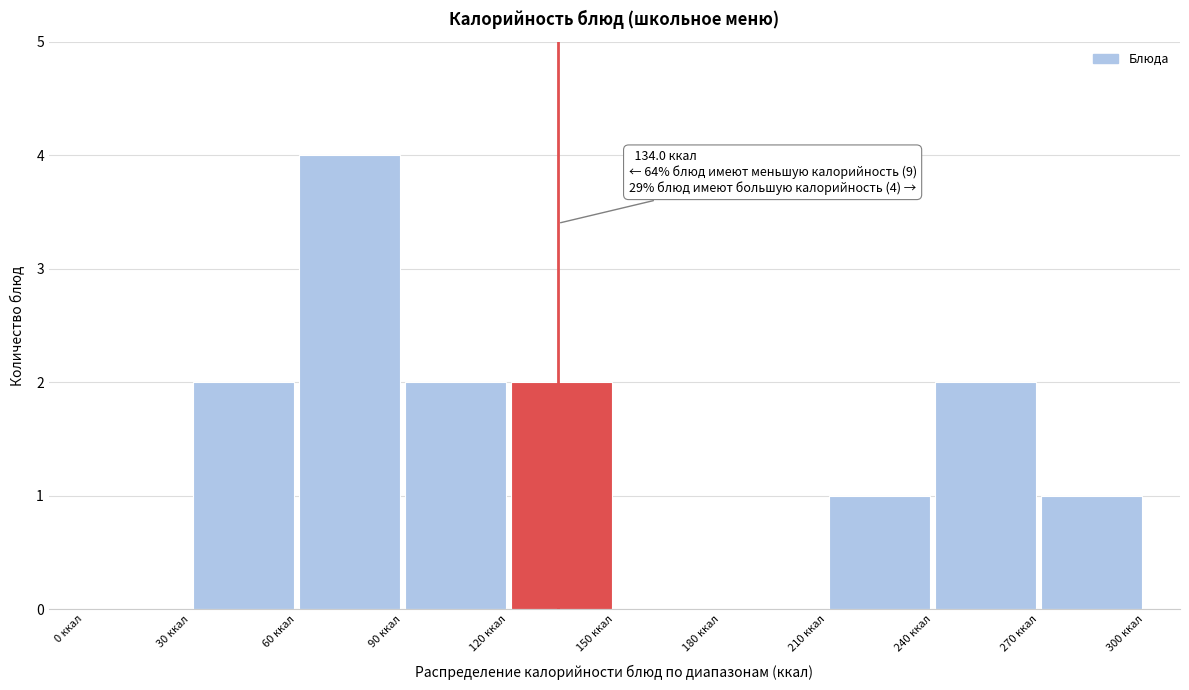

Which range on the x-axis has the tallest bar?

60 to 90